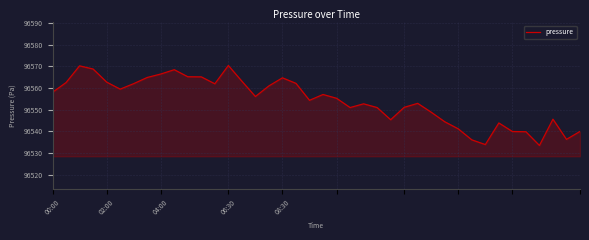

What is the difference between the maximum and minimum values?

36.9